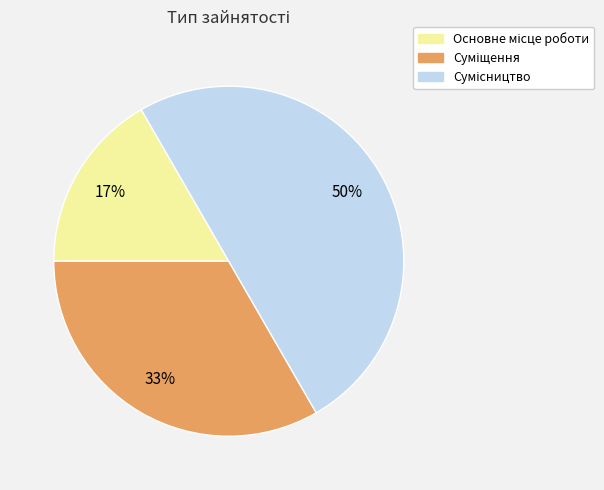

To the nearest percent, what is the average slice percentage?

33%